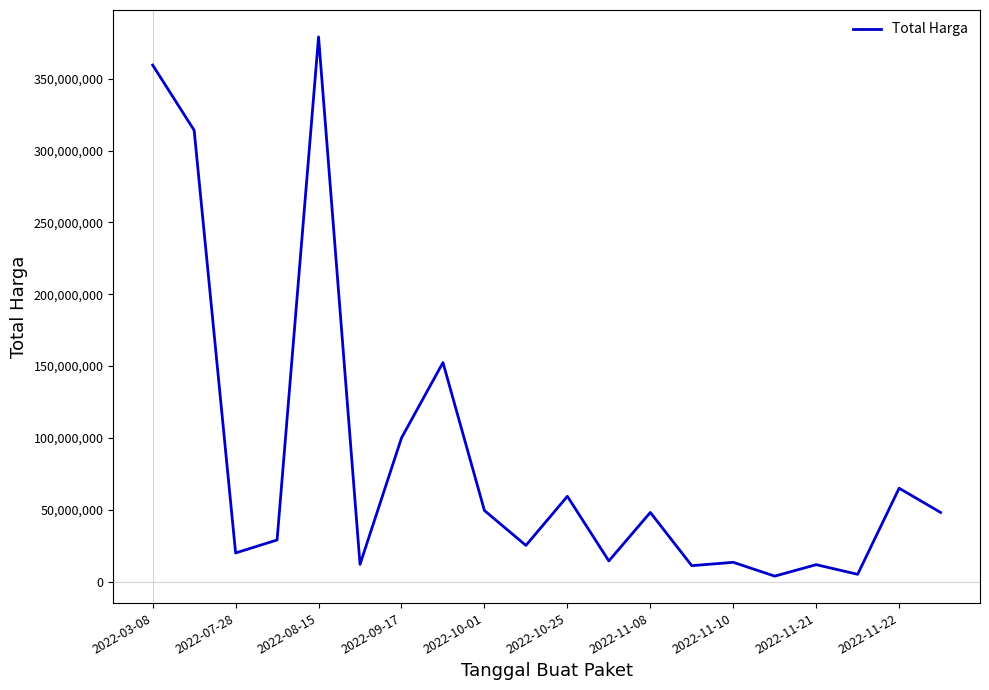

What is the difference between the second highest and second lowest values?

354407000